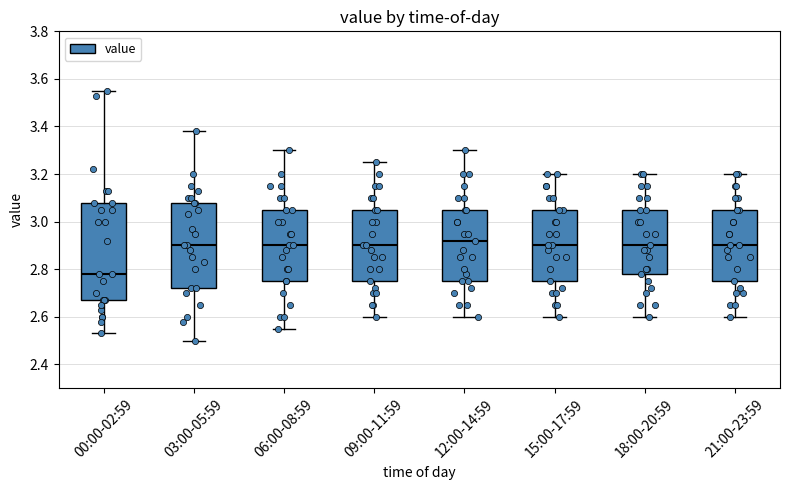

Reading left to right, read every box against the y-axis: the position of its median line, the range the box covers, and the ends of its whiskers. The values are not printed on the chart, so give them approximately, as read against the axis.

00:00-02:59: median 2.78, box 2.68 to 3.08, whiskers 2.54 to 3.56
03:00-05:59: median 2.90, box 2.72 to 3.08, whiskers 2.50 to 3.38
06:00-08:59: median 2.90, box 2.76 to 3.06, whiskers 2.56 to 3.30
09:00-11:59: median 2.90, box 2.76 to 3.06, whiskers 2.60 to 3.26
12:00-14:59: median 2.92, box 2.76 to 3.06, whiskers 2.60 to 3.30
15:00-17:59: median 2.90, box 2.76 to 3.06, whiskers 2.60 to 3.20
18:00-20:59: median 2.90, box 2.78 to 3.06, whiskers 2.60 to 3.20
21:00-23:59: median 2.90, box 2.76 to 3.06, whiskers 2.60 to 3.20